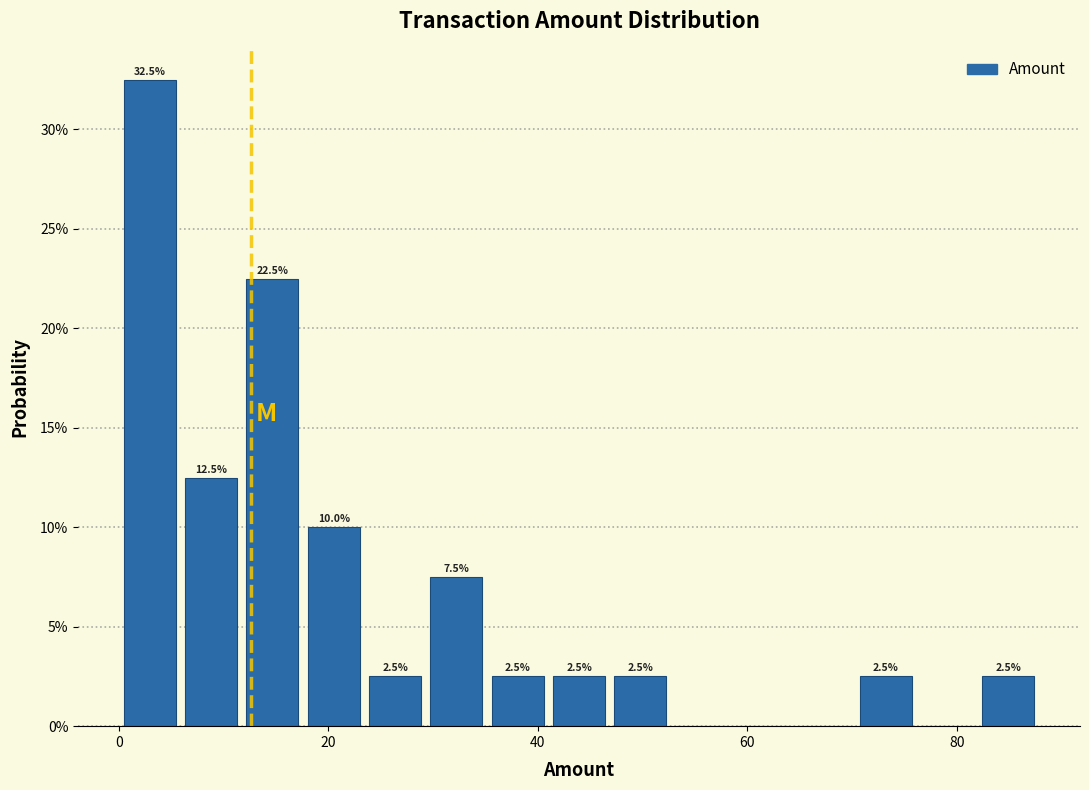

Around what value on the x-axis is the tallest bar? Give the approximate position of its centre, as read against the axis.

2